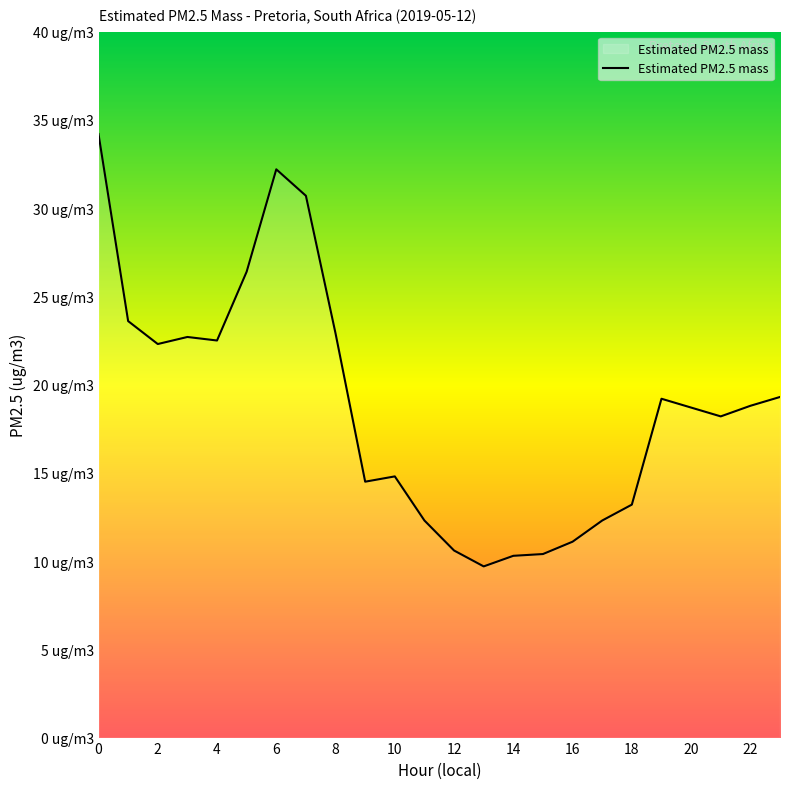

Is this an area chart (filled region under the line)?

Yes